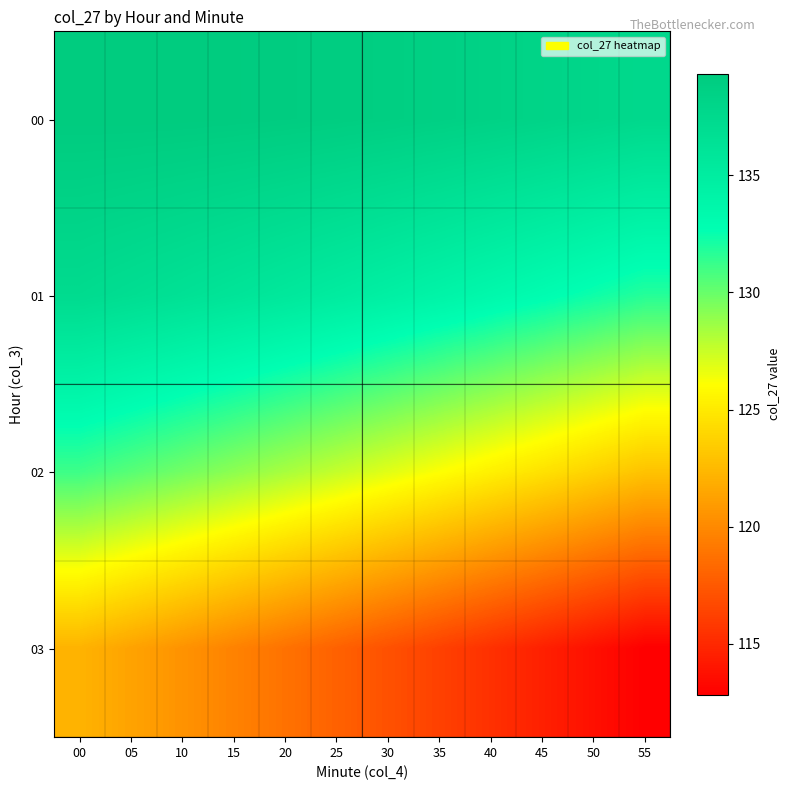

Which category has the lowest value across all series?

55